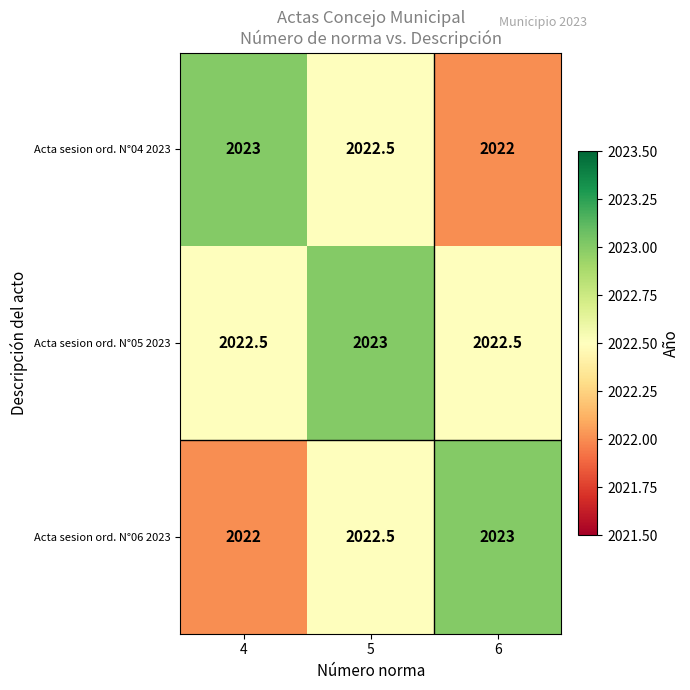

What is the approximate value of Acta sesion ord. N°05 2023 at 5?

2023.0